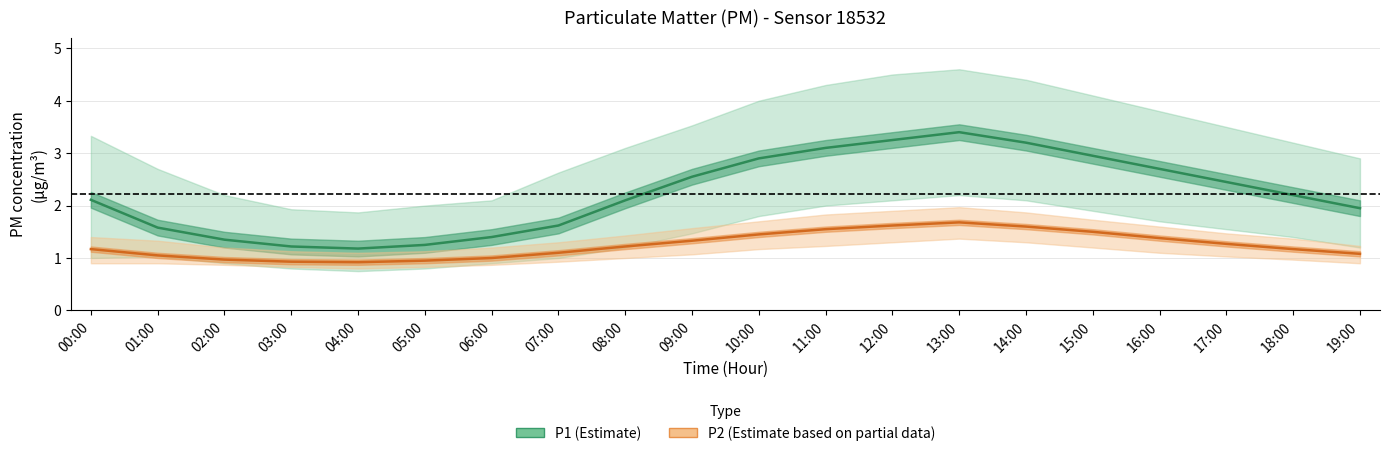

What value does the P2 (Estimate) series have at 04:00?

0.9